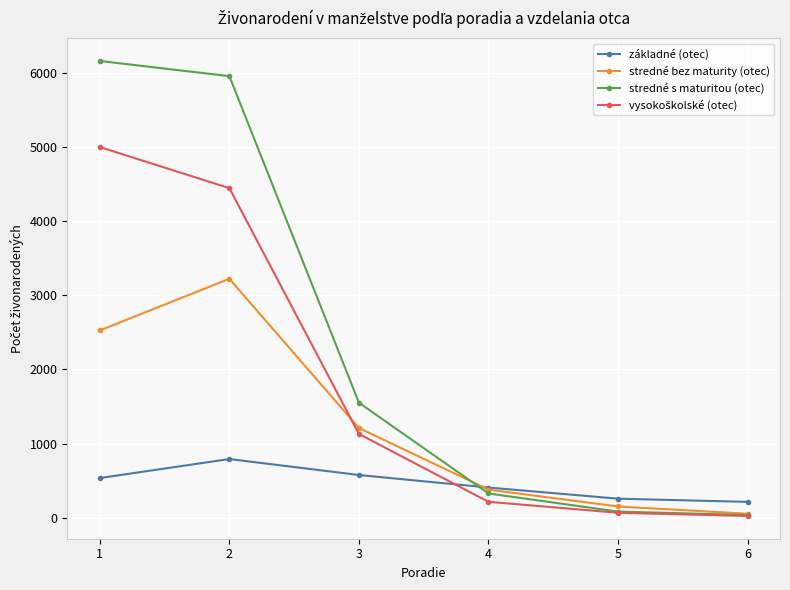

The value of základné (otec) at 6 is 215. True or false?

True